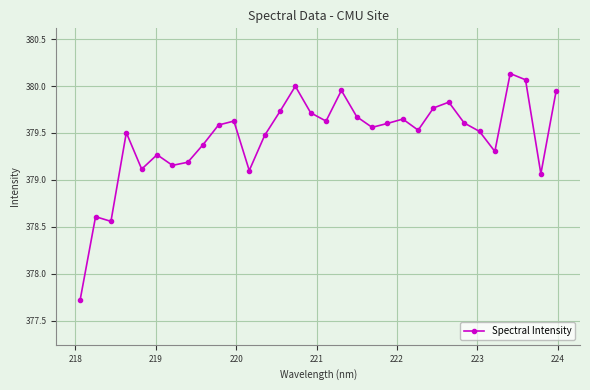

What is the value of the 6th point from the left?

379.3